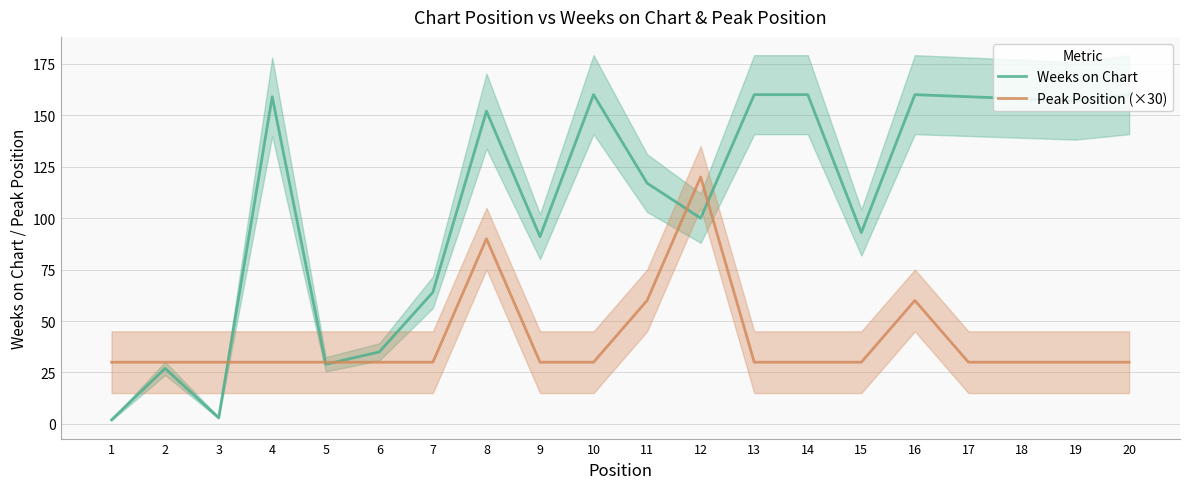

What is the sum of all Peak Position (×30) values?

810